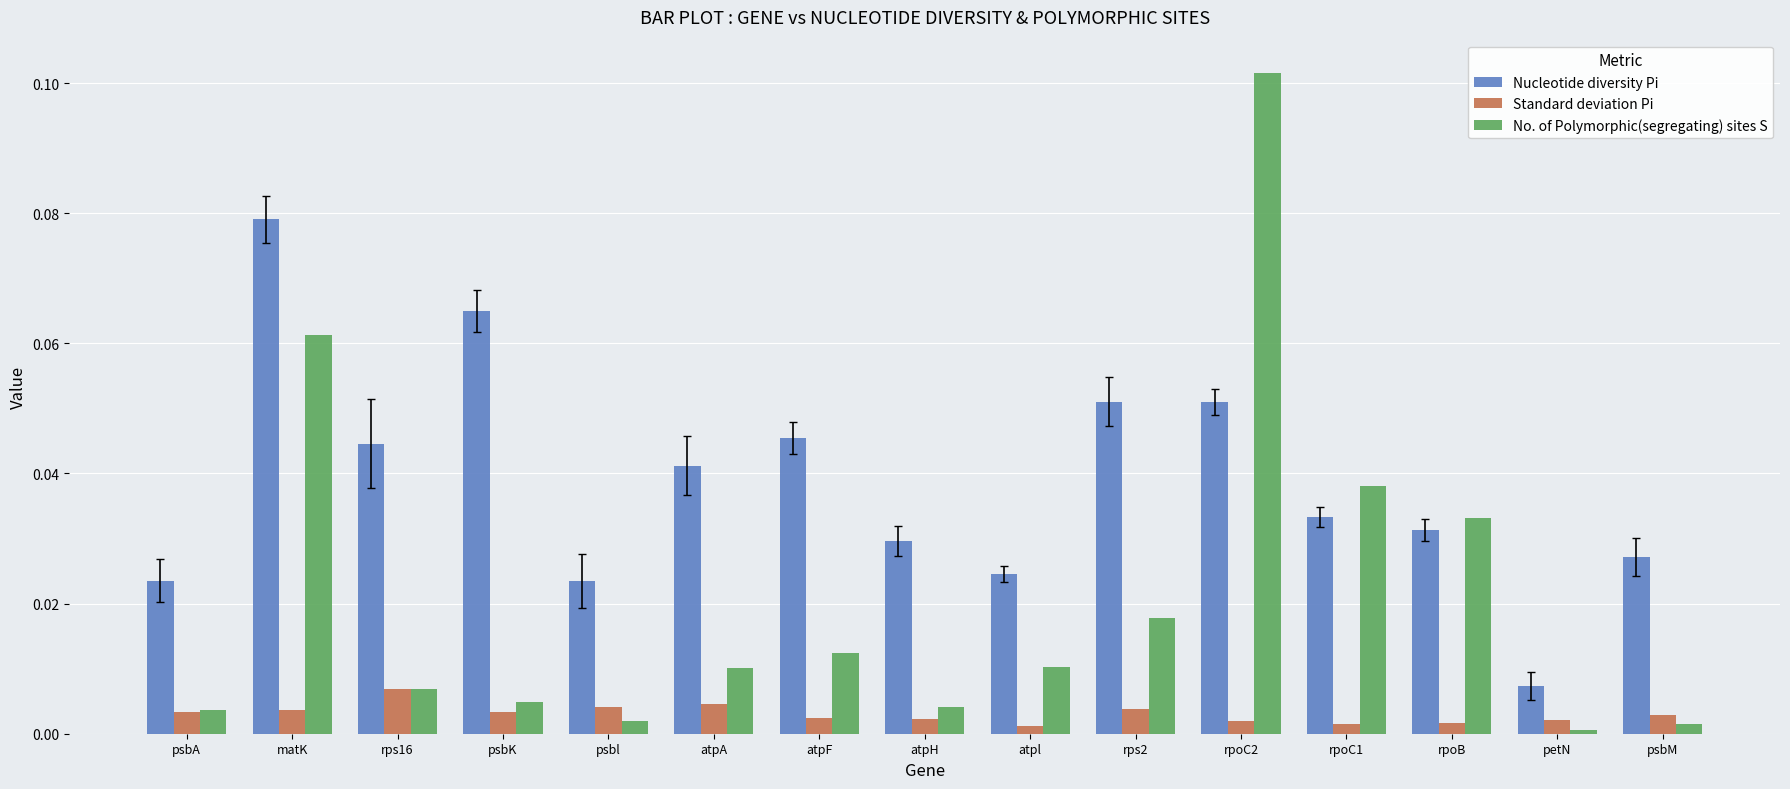

Between atpF and psbM, which series saw the biggest shift?

Nucleotide diversity Pi